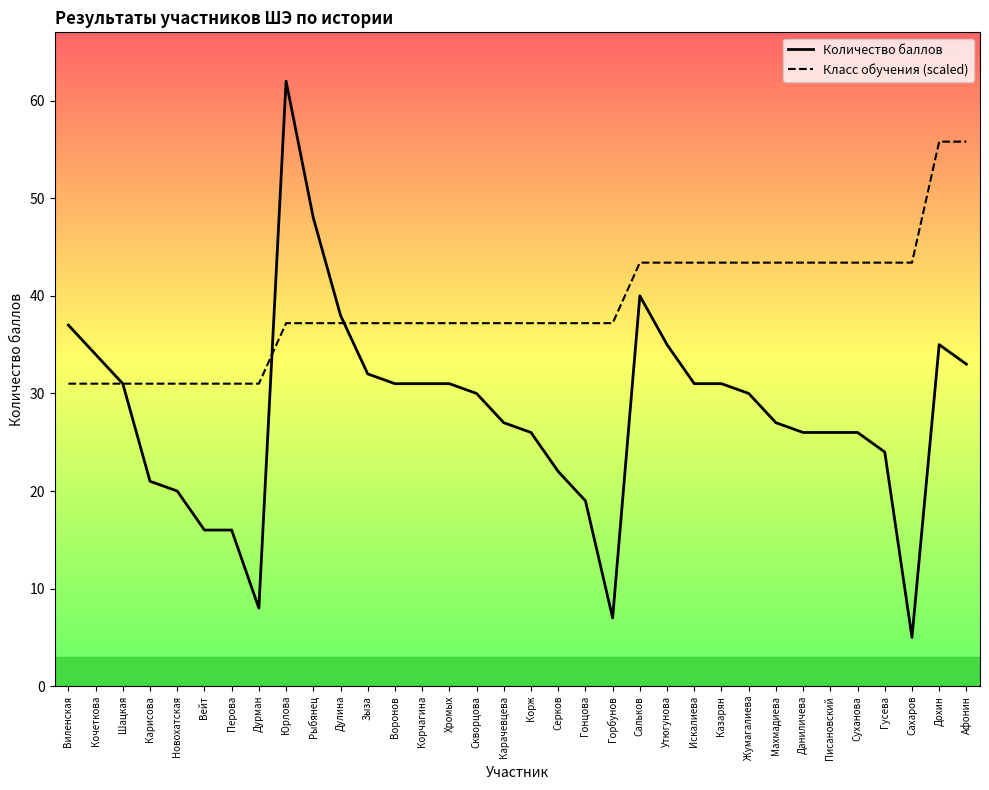

Is this an area chart (filled region under the line)?

No